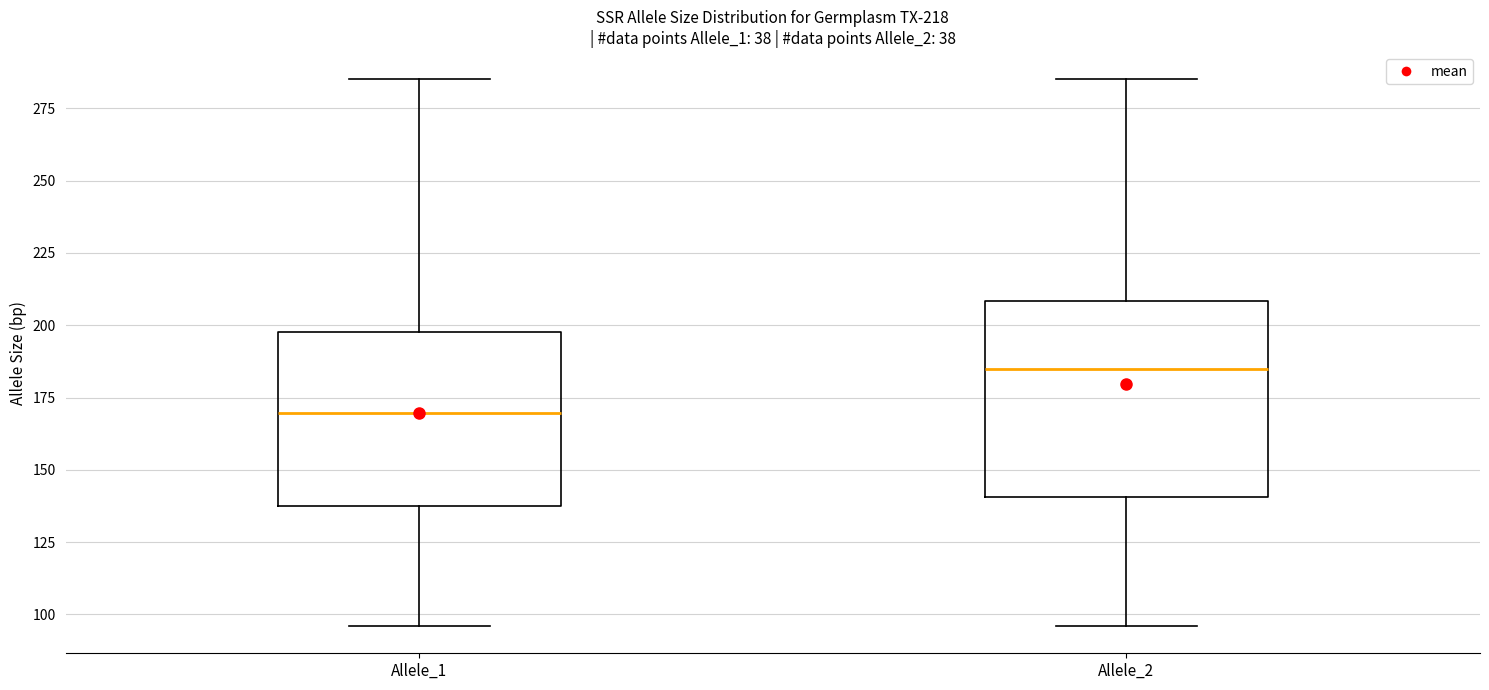

Which box's median line is the lowest?

Allele_1